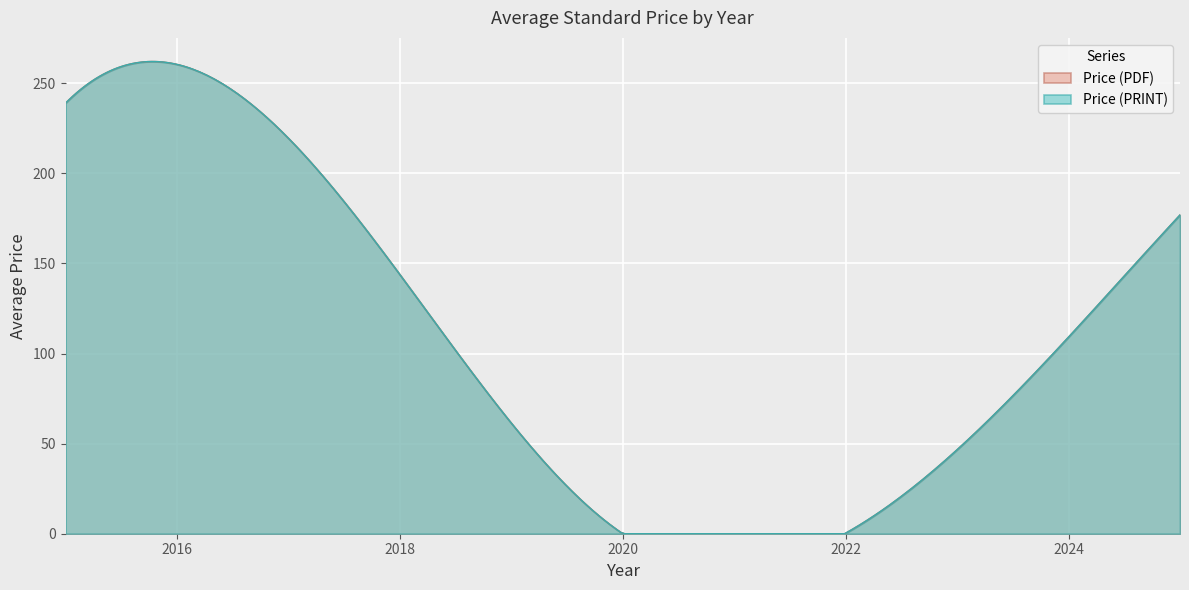

How many lines are shown in the chart?

2